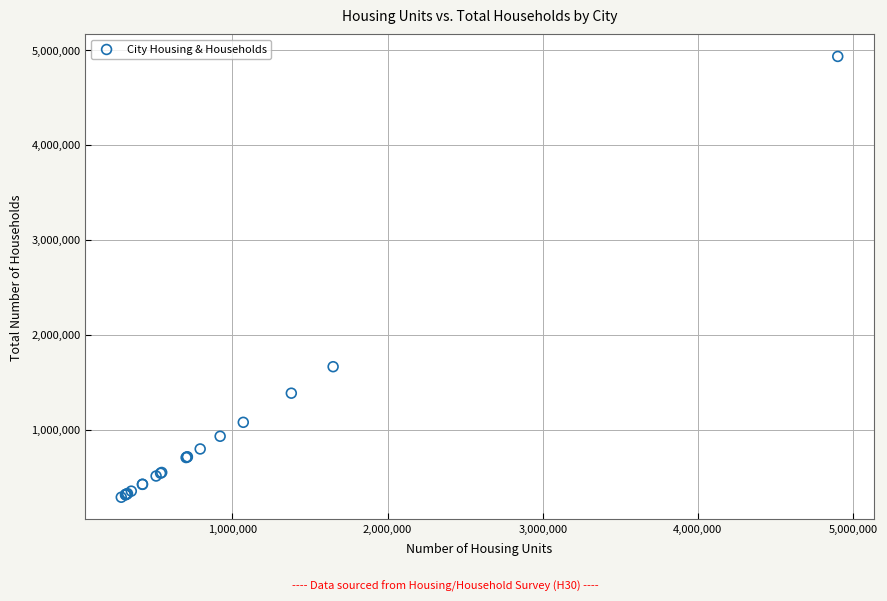

What Y value in the scatter plot is closest to 2609350?

1662200